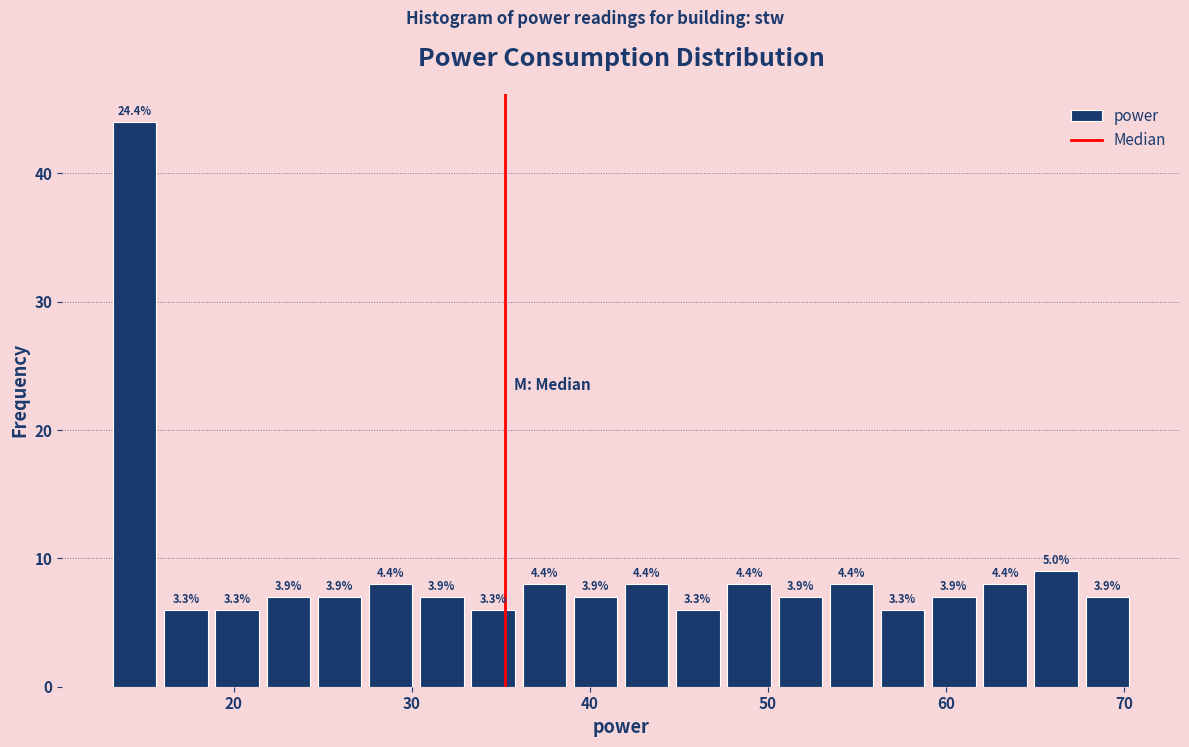

Read against the x-axis, roughly where is the centre of the tallest bar?

14